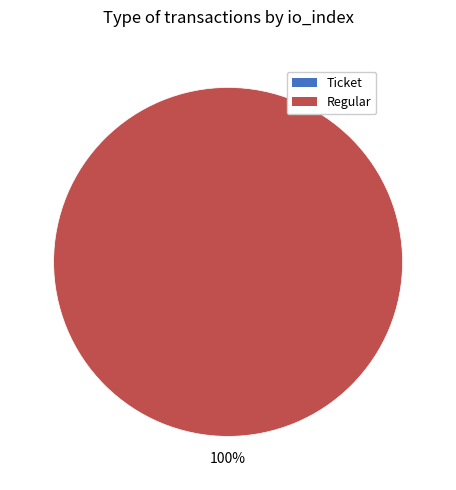

Count the number of slices in the pie.

2